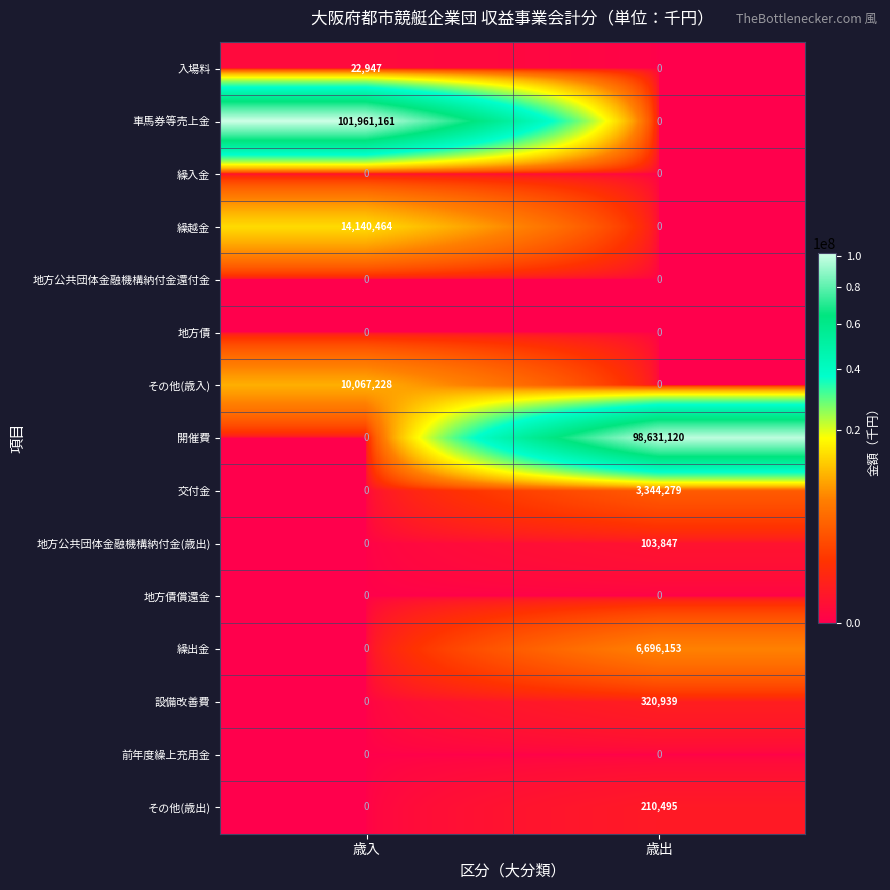

What is the sum of the 繰出金 values at 歳入 and 歳出?

6696153